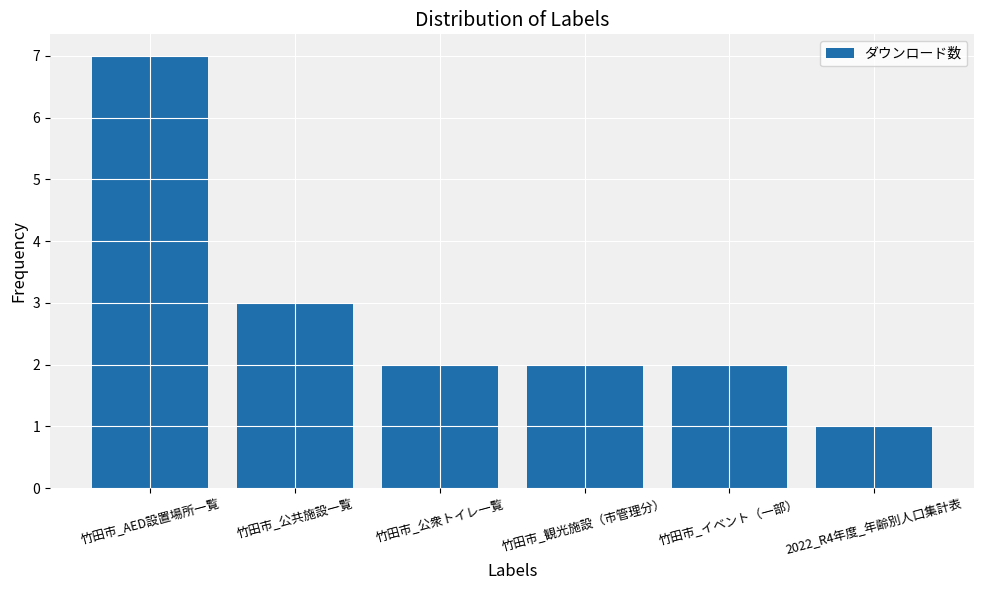

What is the minimum value shown in the chart?

1